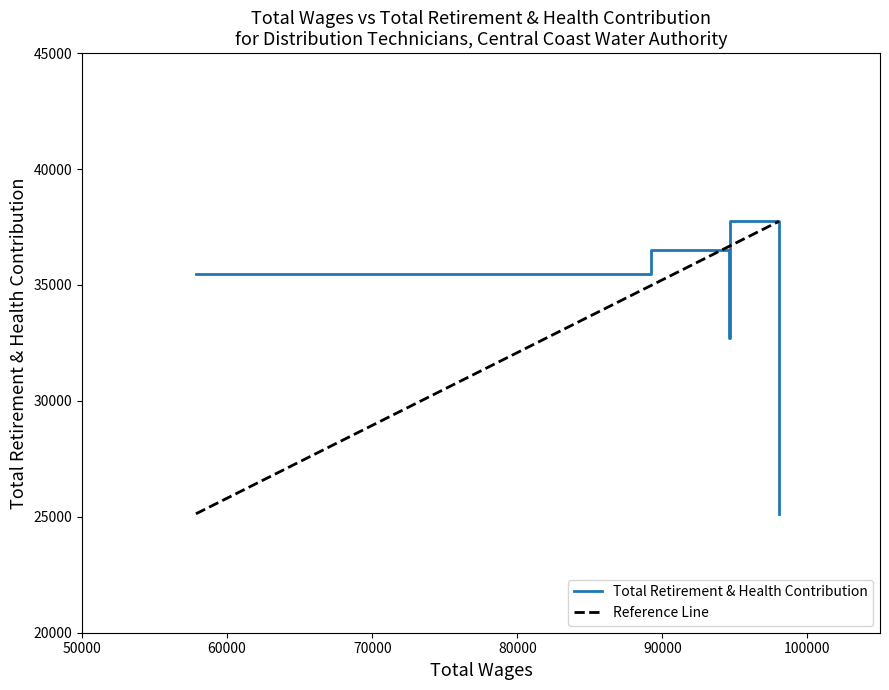

The chart shows a value of 32730 at 94622. True or false?

True